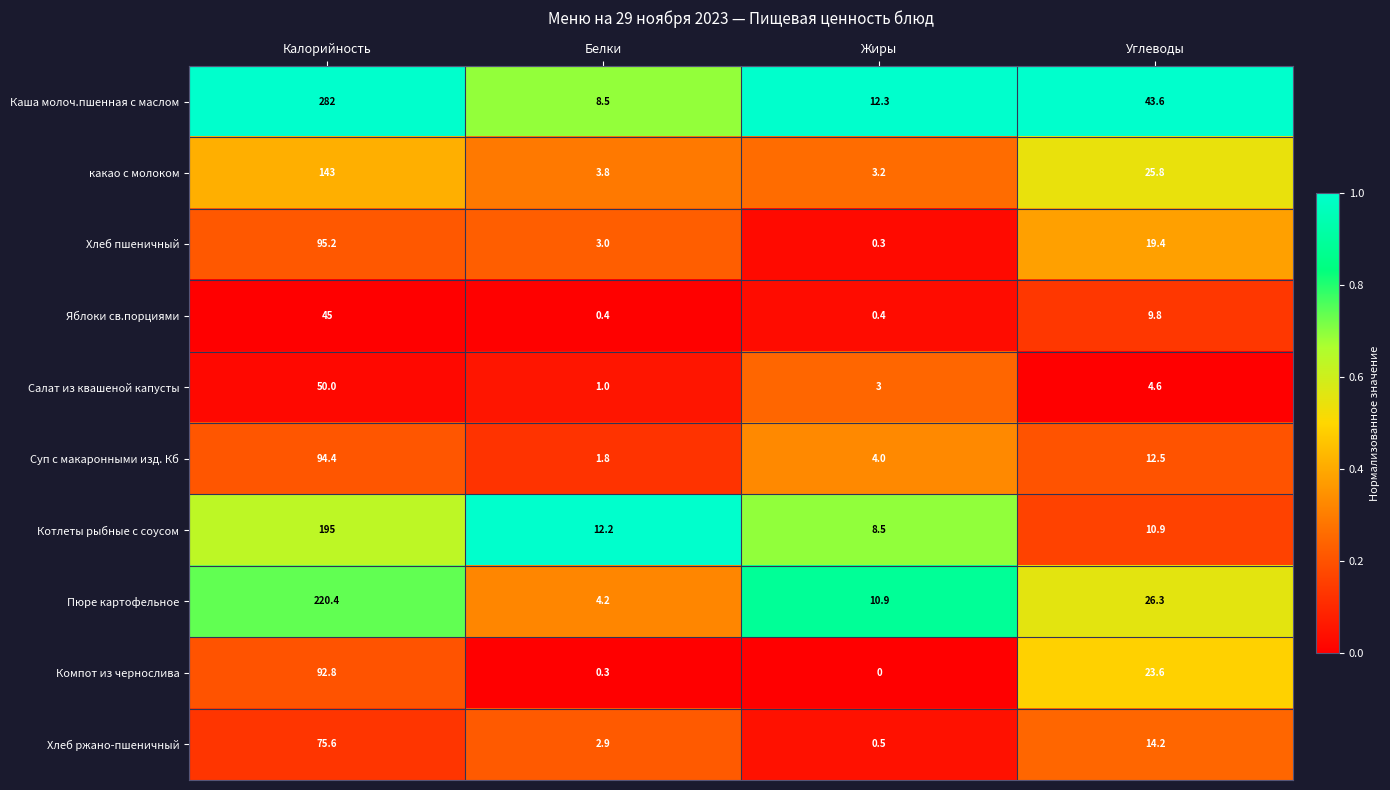

Which series changed the most between Белки and Жиры?

Пюре картофельное